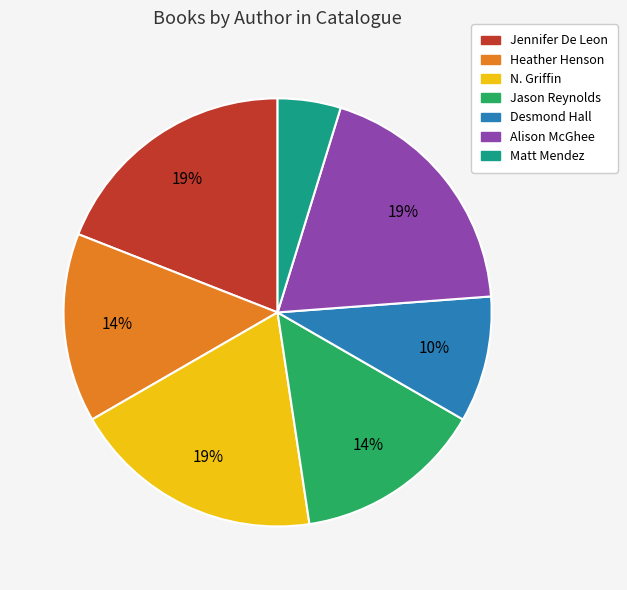

To the nearest percent, what percentage of the pie is Desmond Hall?

10%